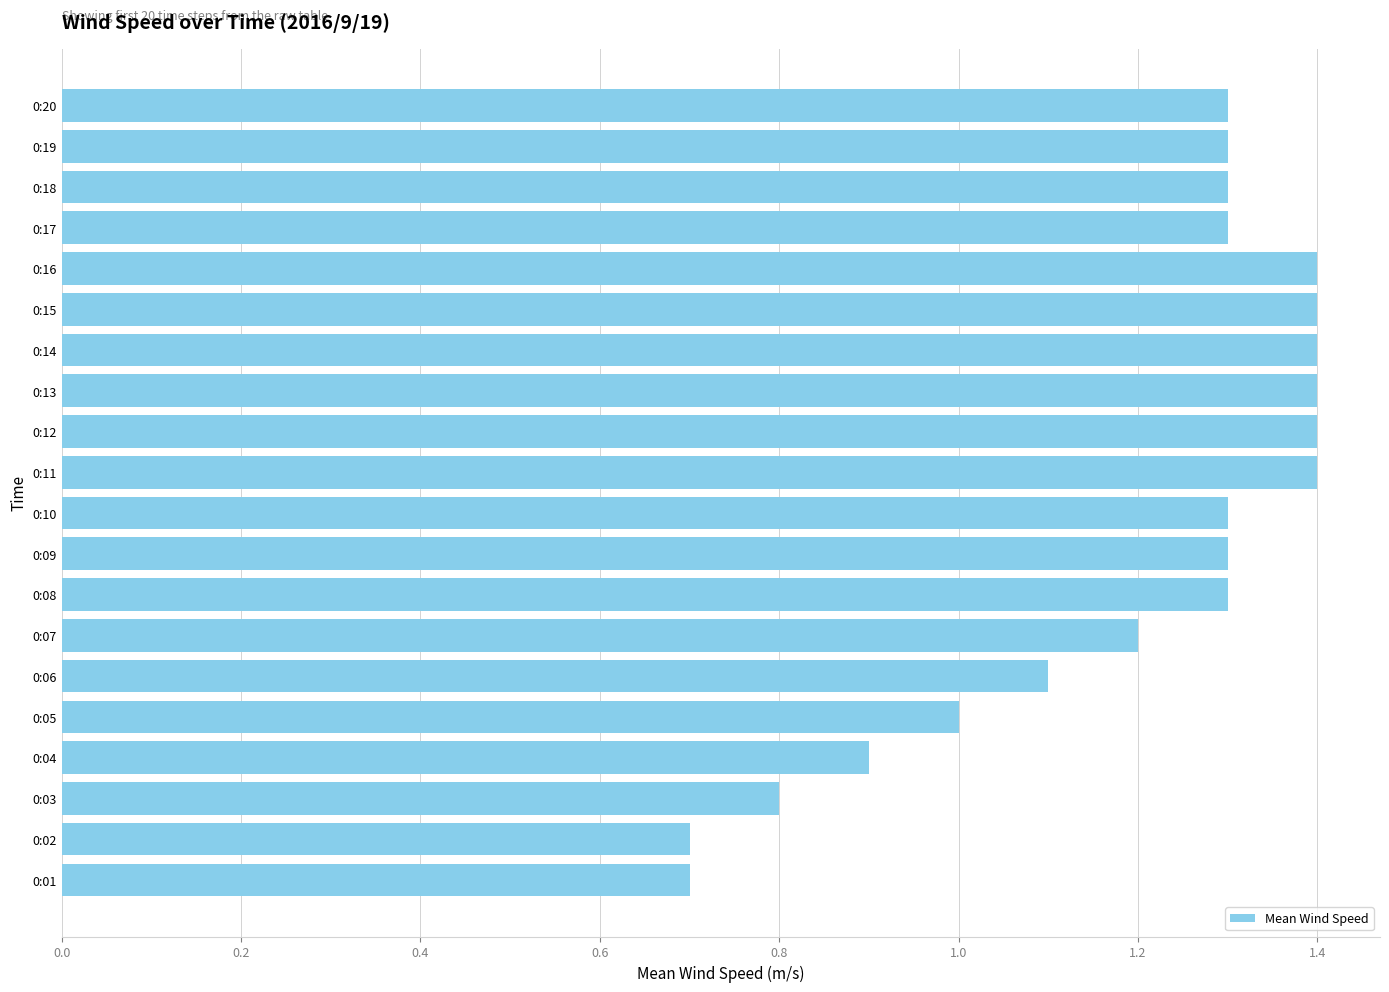

The value at 0:18 is 1.3. True or false?

True